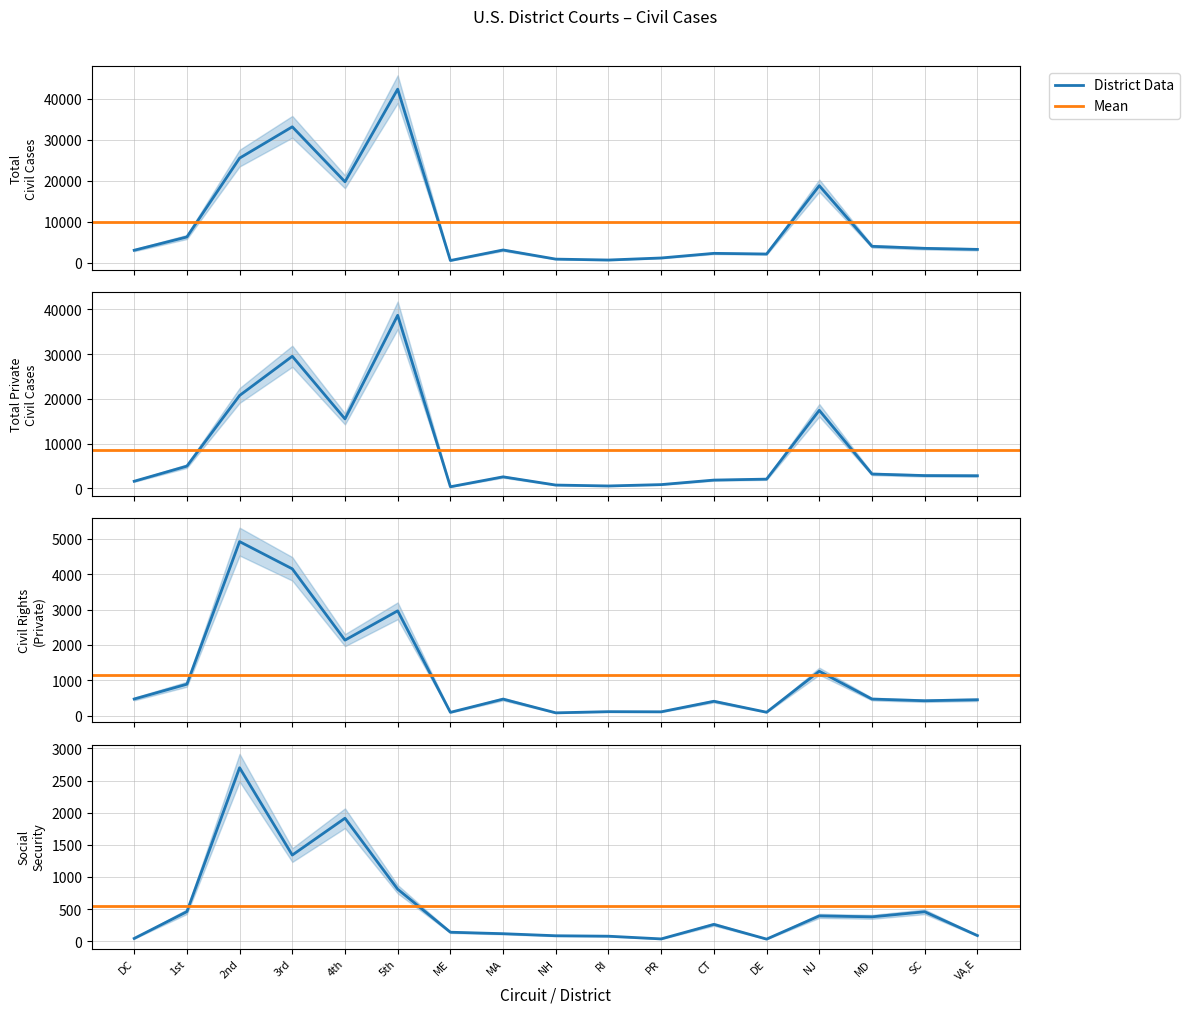

Reading right to left, transcribe all the data shown in this chart.

Total Civil Cases: 3240	3495	3988	18798	2111	2275	1143	644	864	3096	524	42365	19750	33169	25520	6271	3030
Total Private Civil Cases: 2801	2839	3187	17439	2044	1831	820	517	717	2558	337	38692	15520	29528	20754	4949	1570
Civil Rights (Pvt): 455	427	474	1259	103	412	115	119	86	473	100	2963	2136	4147	4915	893	476
Social Security: 89	459	380	395	34	263	37	79	86	118	141	810	1914	1341	2699	461	44